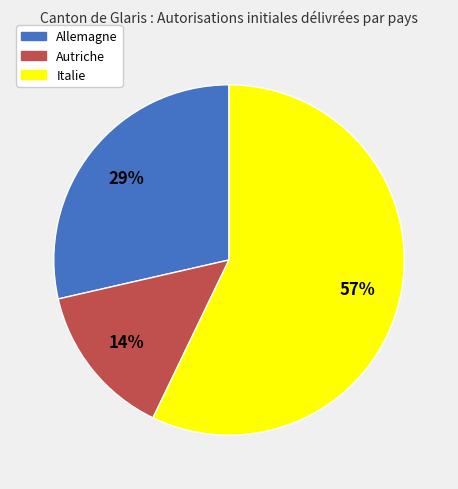

How many slices are in this pie chart?

3